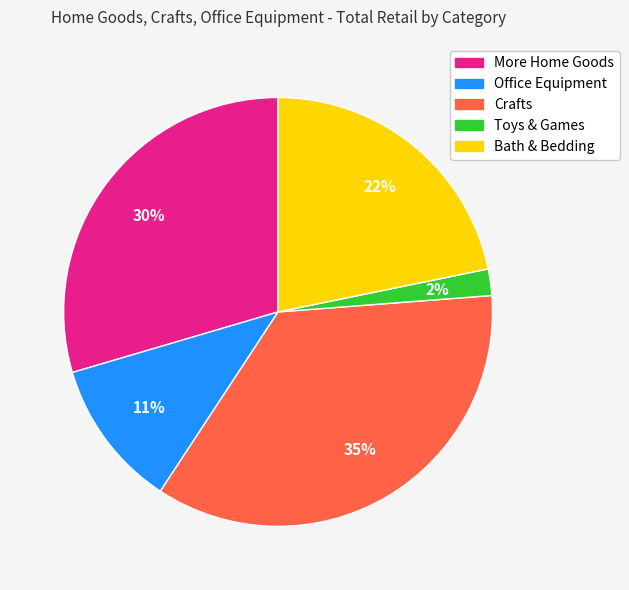

Approximately how many times larger is the value at Toys & Games compared to Bath & Bedding?

0.1